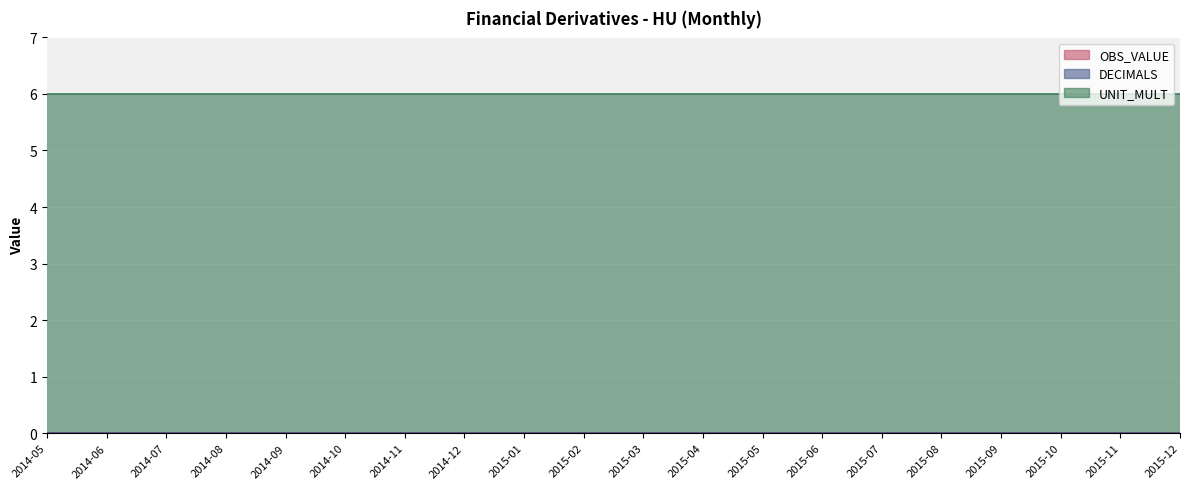

True or false: DECIMALS and UNIT_MULT cross at least once.

False